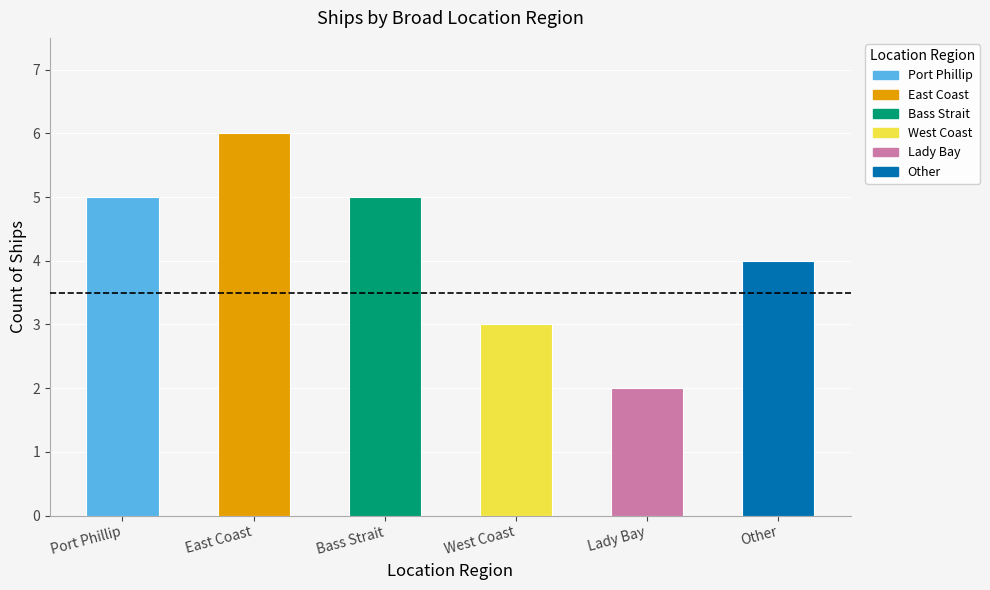

Rank the categories by value from highest to lowest.

East Coast, Port Phillip, Bass Strait, Other, West Coast, Lady Bay